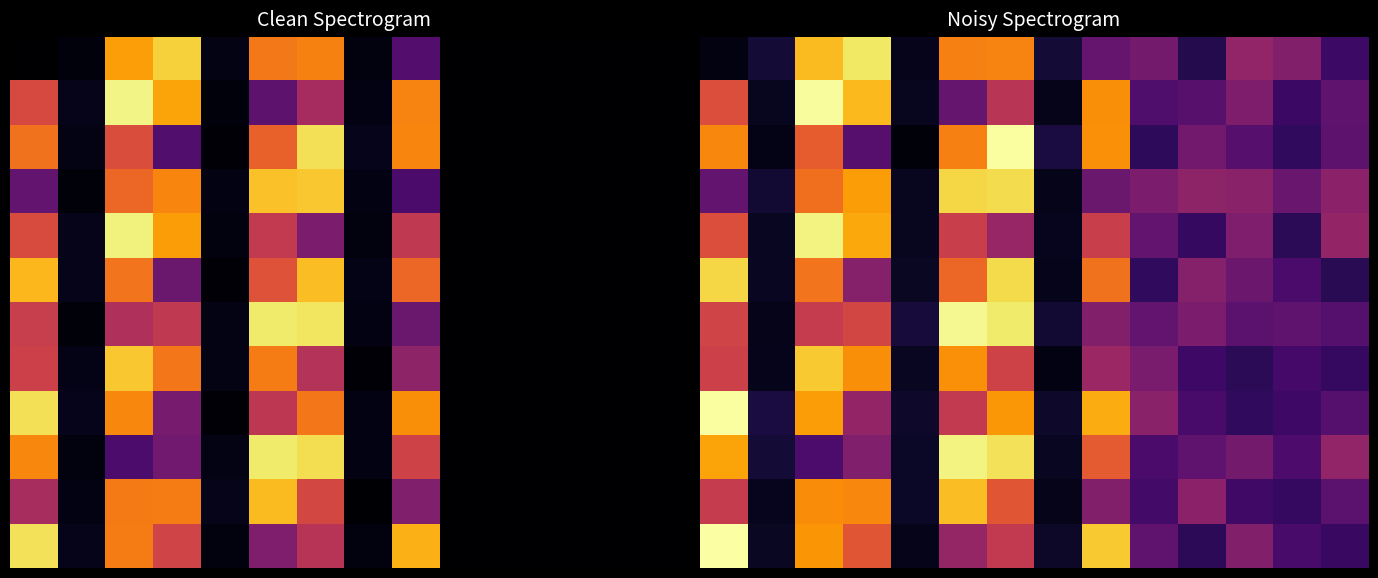

How many data points does each series have?

14